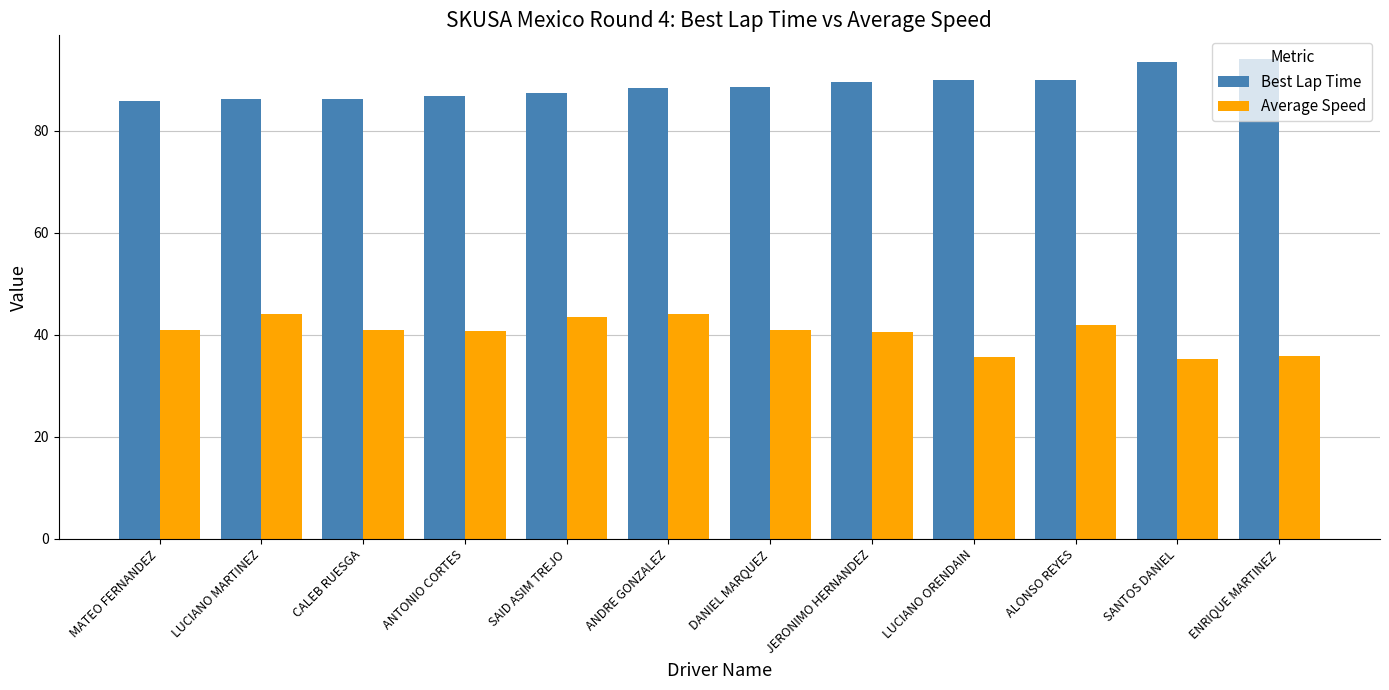

At how many categories does at least one series exceed 36?

12